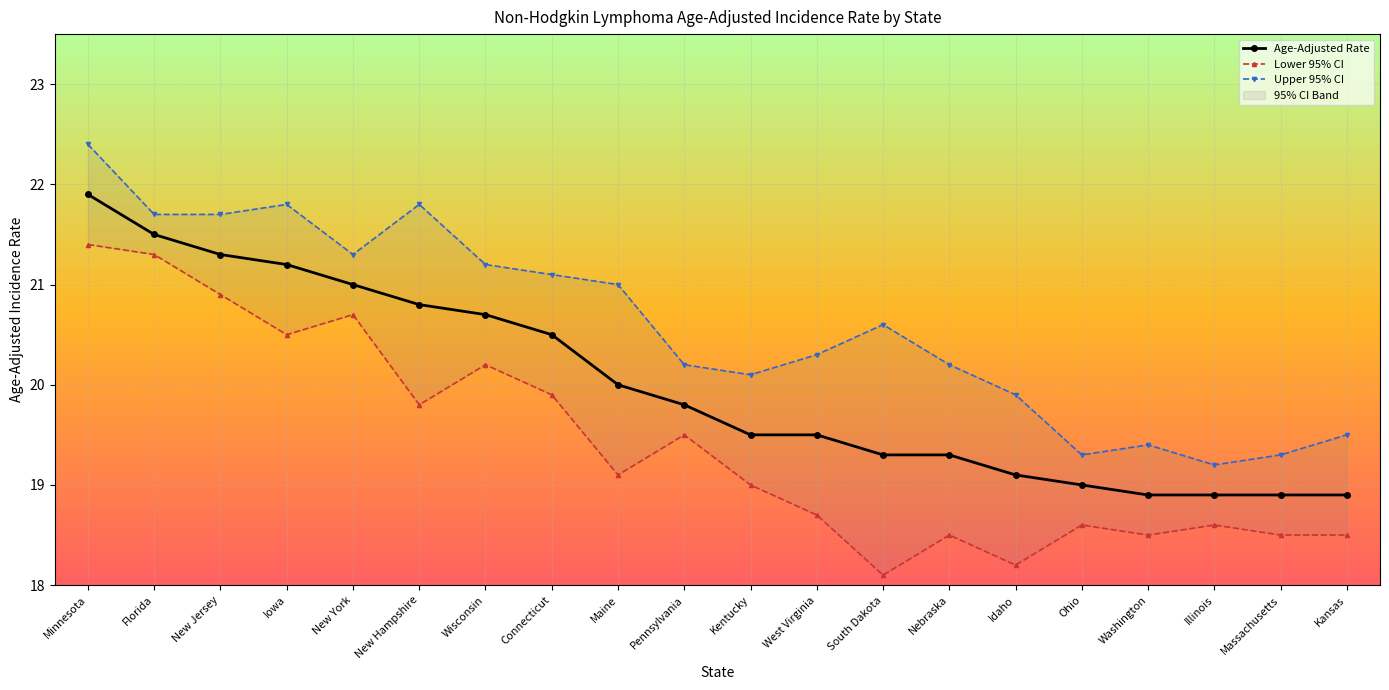

How many lines are shown in the chart?

3